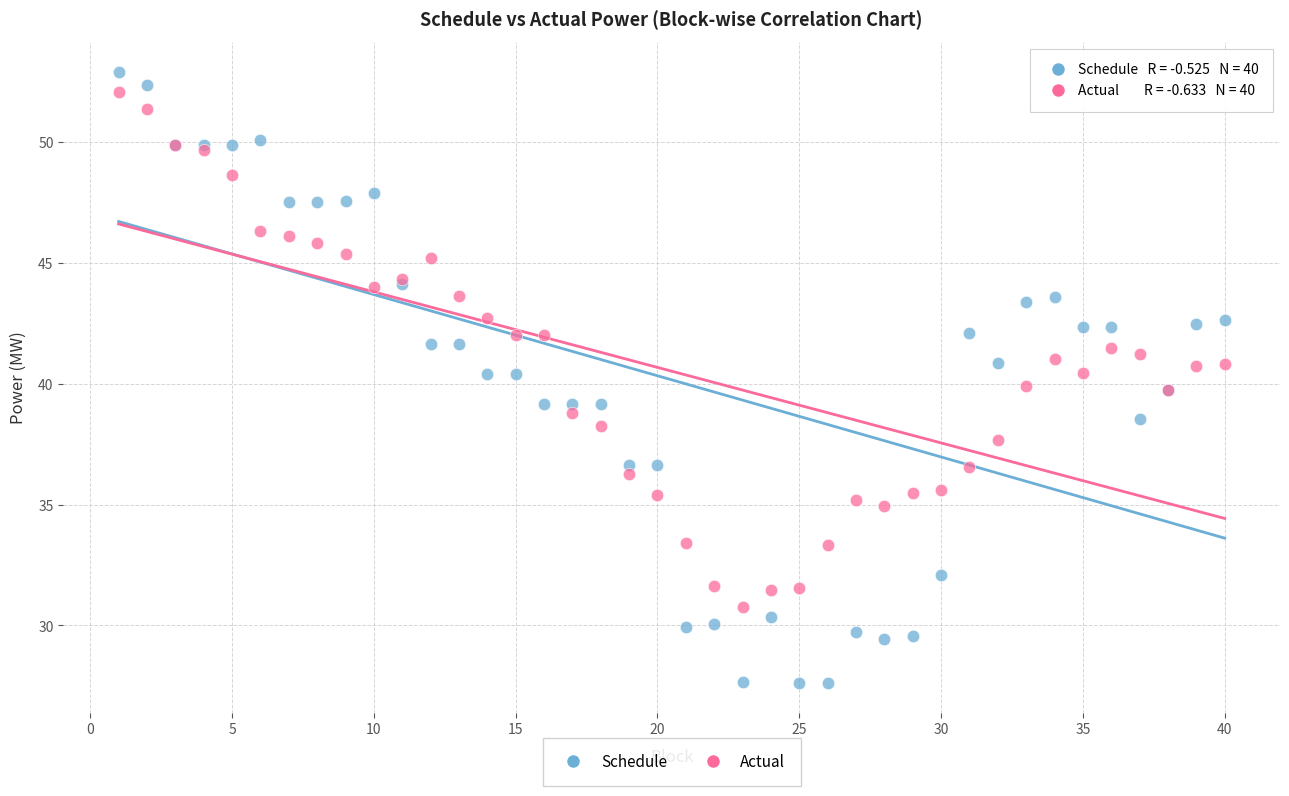

What are all the series names shown in the legend?

Schedule, Actual